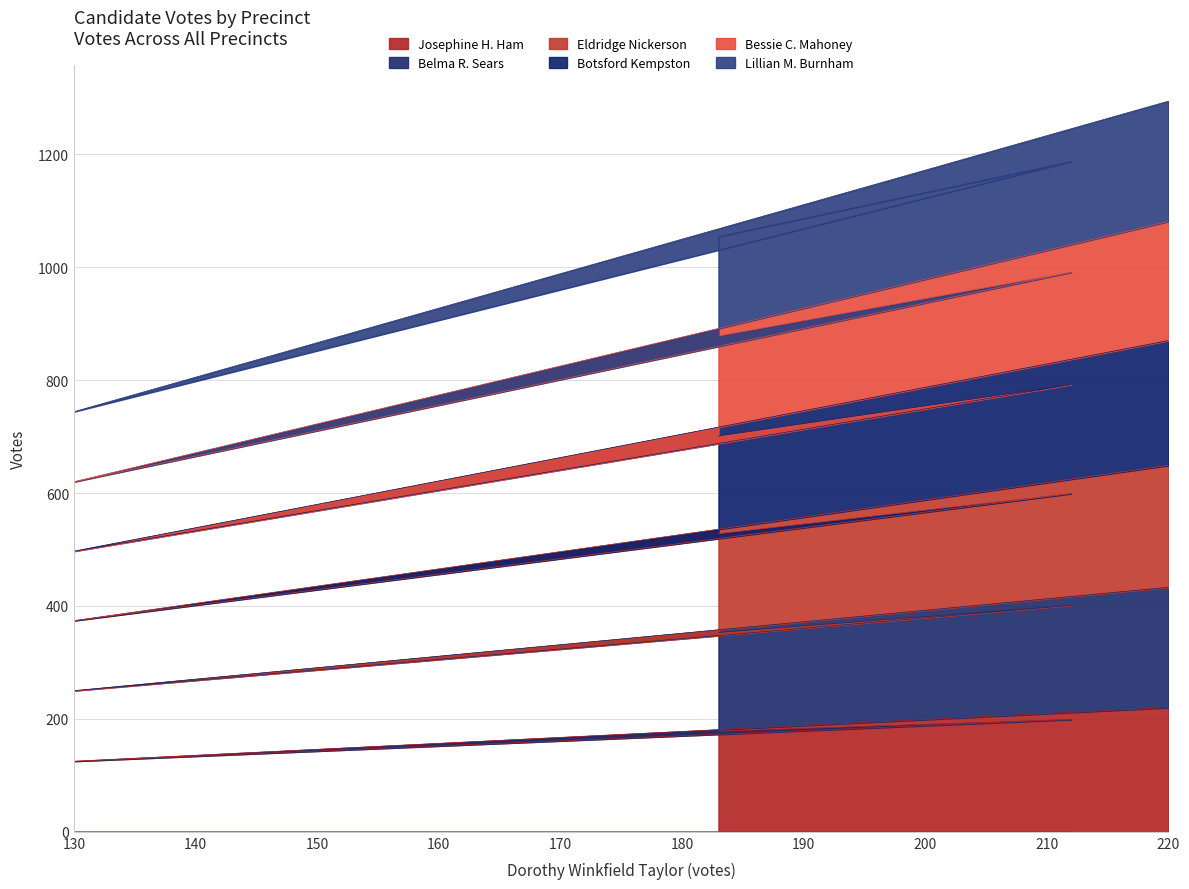

What is the lowest value of the Josephine H. Ham series?

125